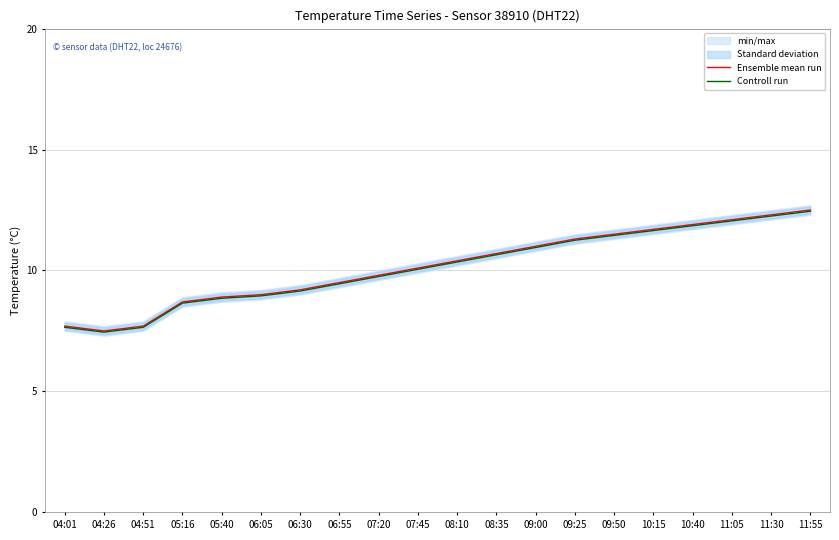

Where is the first local minimum for Controll run?

04:26